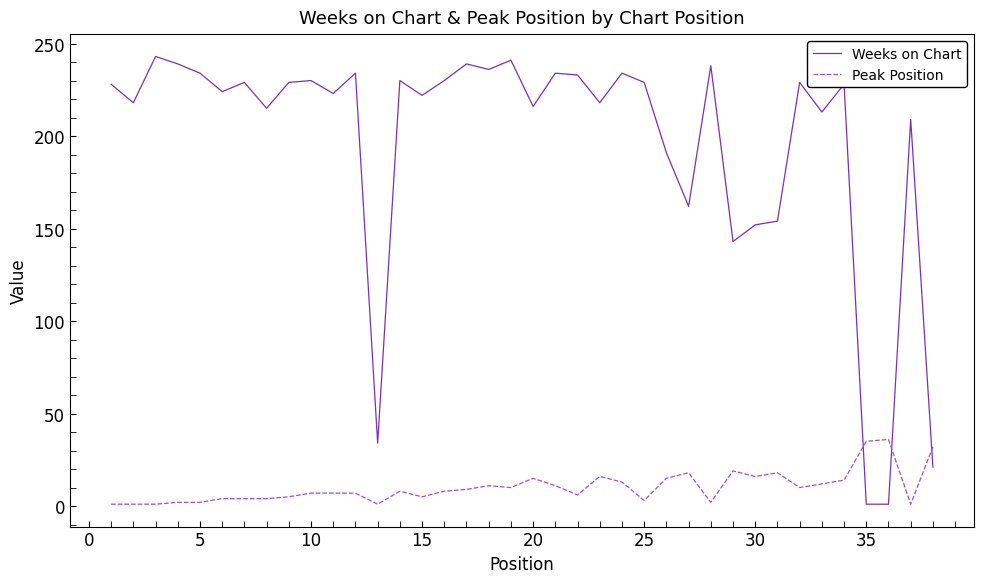

List the series in order of their peak value, lowest first.

Peak Position, Weeks on Chart